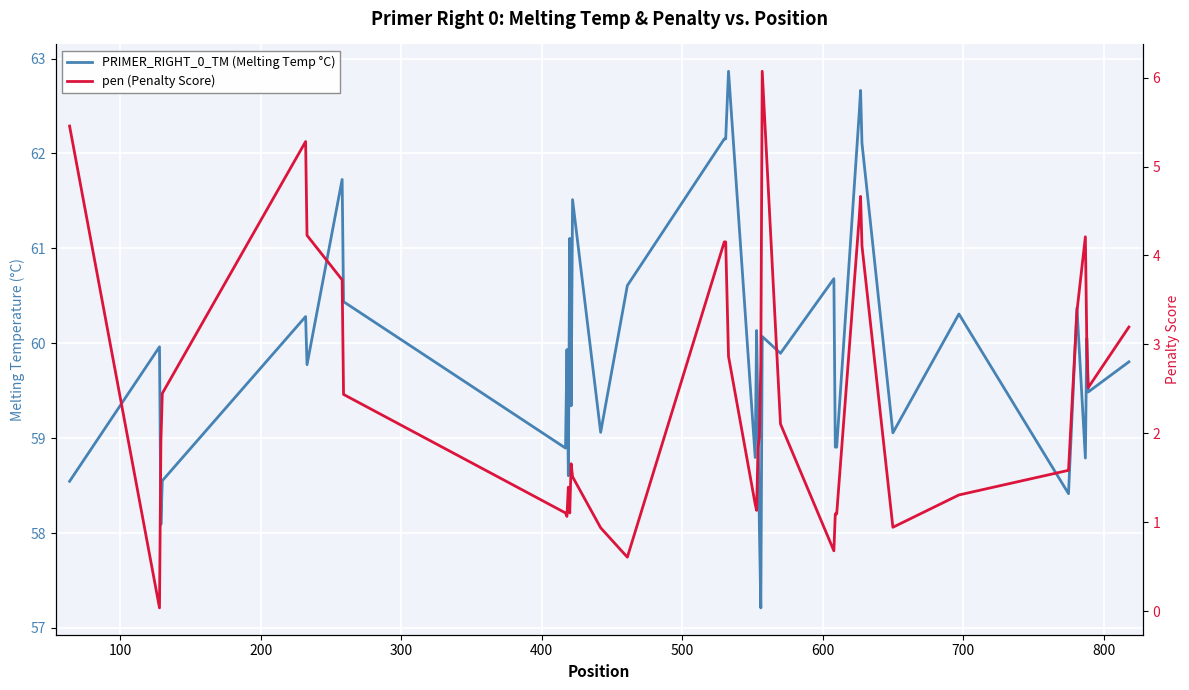

True or false: PRIMER_RIGHT_0_TM (Melting Temp °C) and pen (Penalty Score) cross at least once.

False